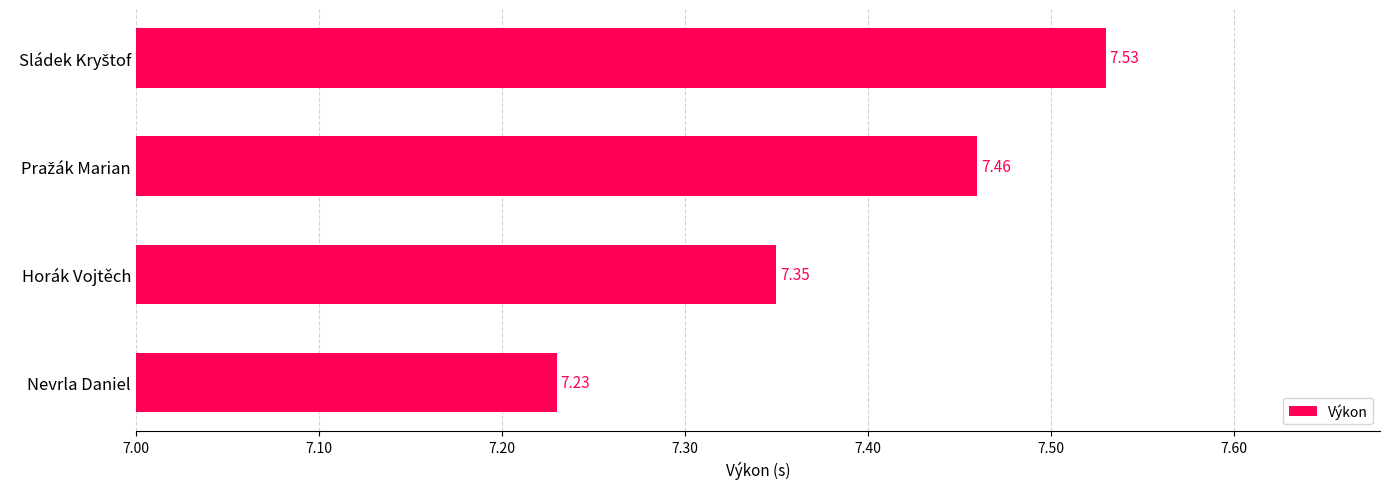

Does the chart contain any negative values?

No